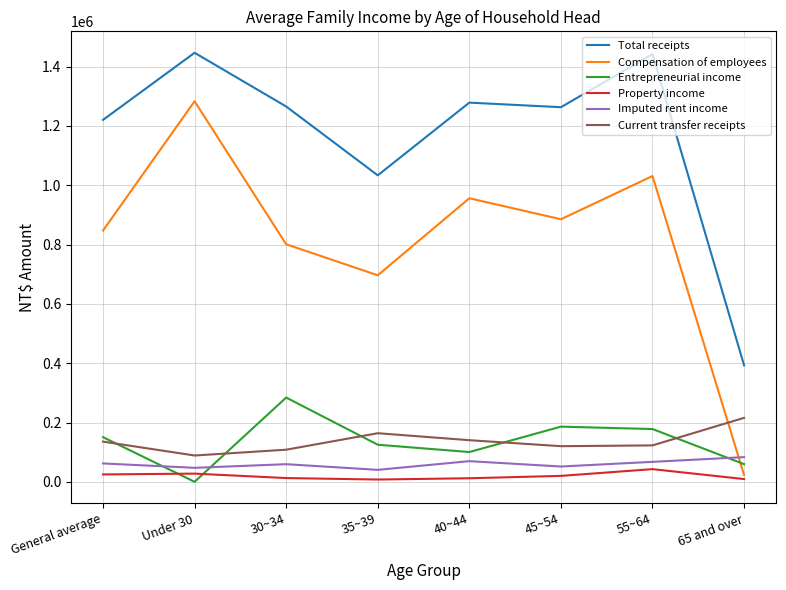

What are all the series names shown in the legend?

Total receipts, Compensation of employees, Entrepreneurial income, Property income, Imputed rent income, Current transfer receipts